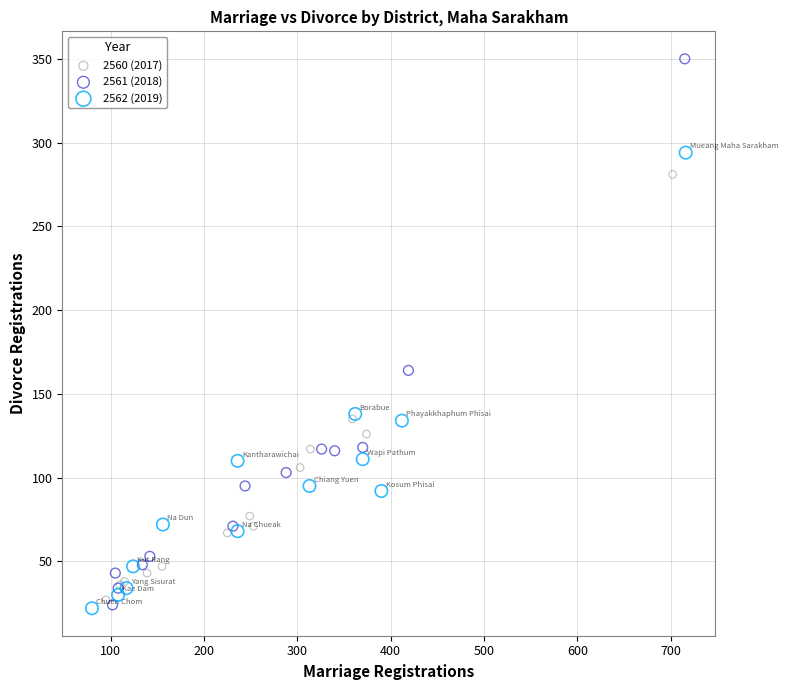

What are all the series names shown in the legend?

2560 (2017), 2561 (2018), 2562 (2019)